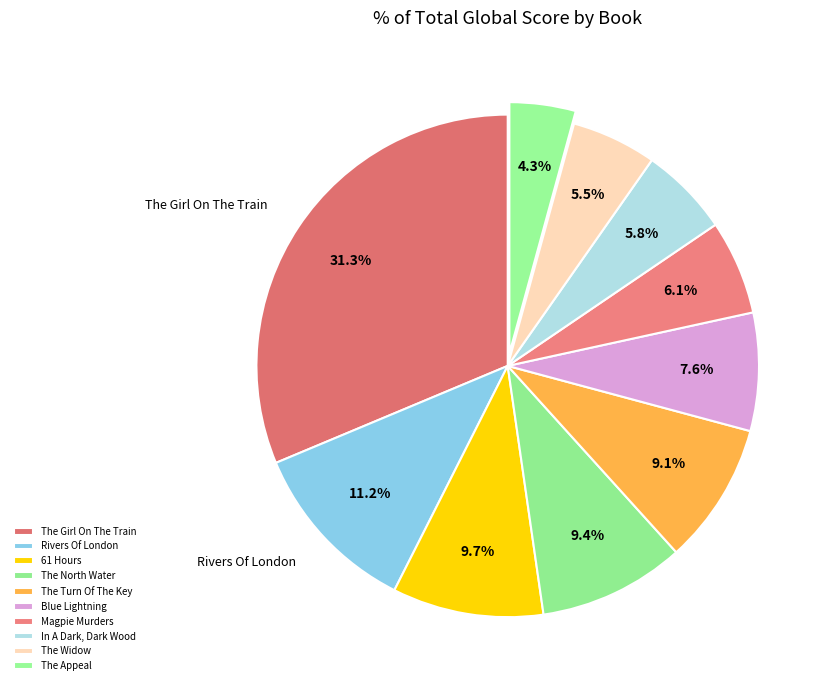

Is there any slice that represents more than half of the pie?

No